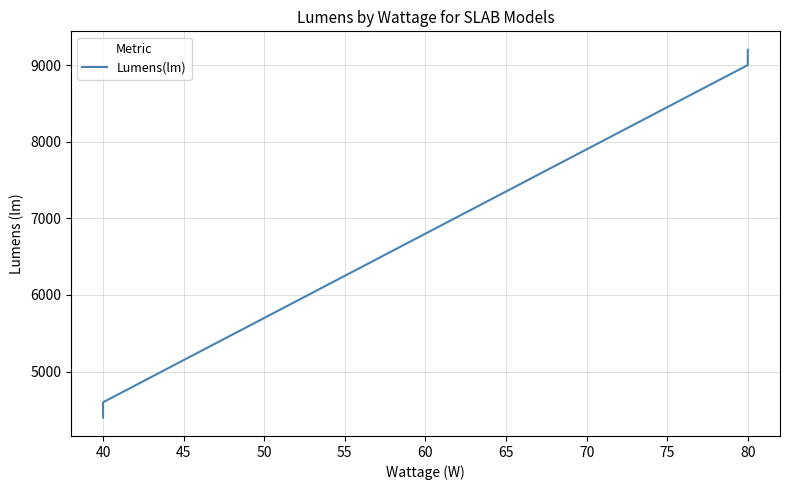

What is the change in value from 40 to 80?

+4600